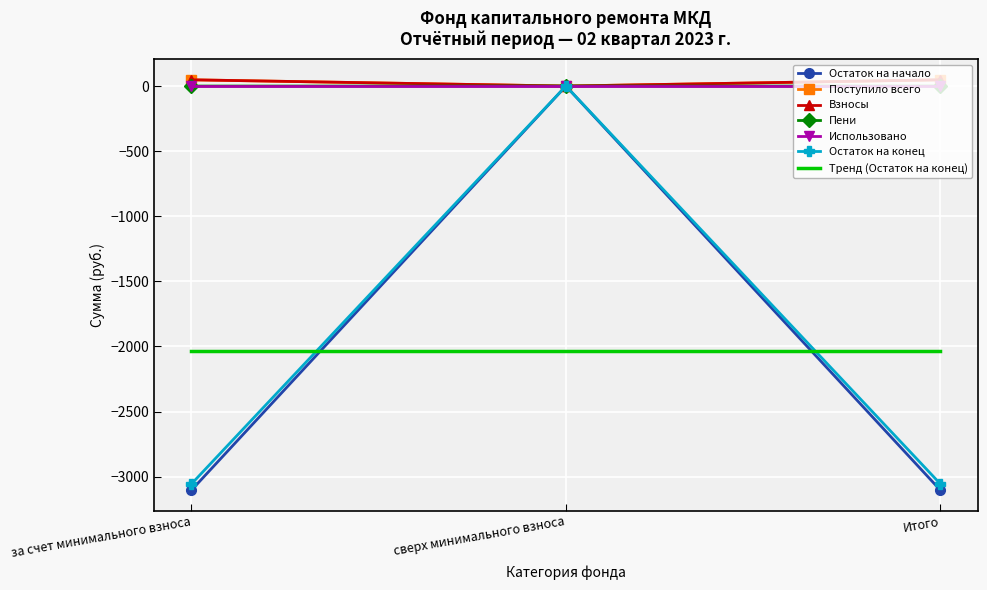

True or false: Остаток на конец has a value of 0.0 at сверх минимального взноса.

True